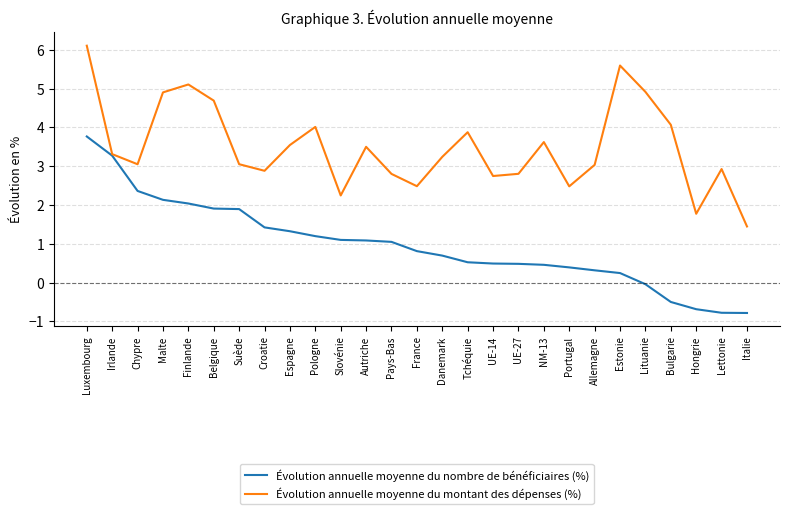

What are all the series names shown in the legend?

Évolution annuelle moyenne du nombre de bénéficiaires (%), Évolution annuelle moyenne du montant des dépenses (%)